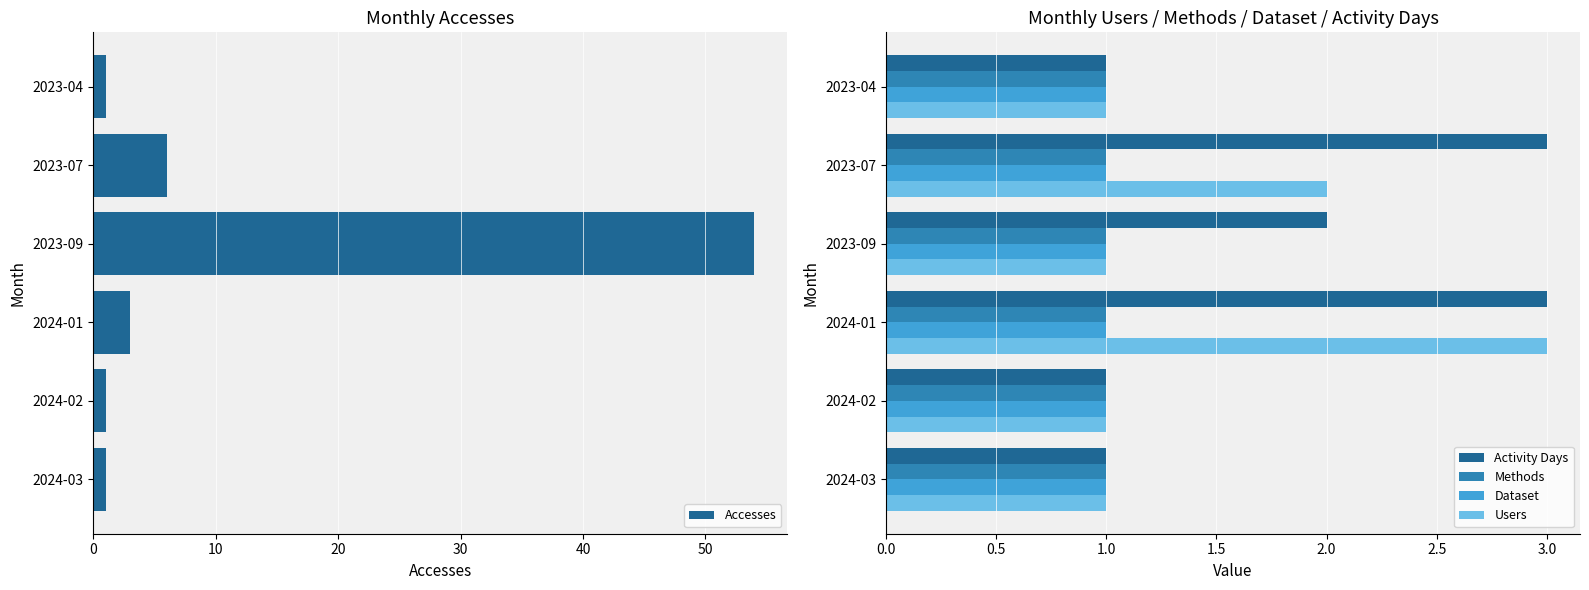

True or false: Dataset has a value of 1 at 2024-03.

True